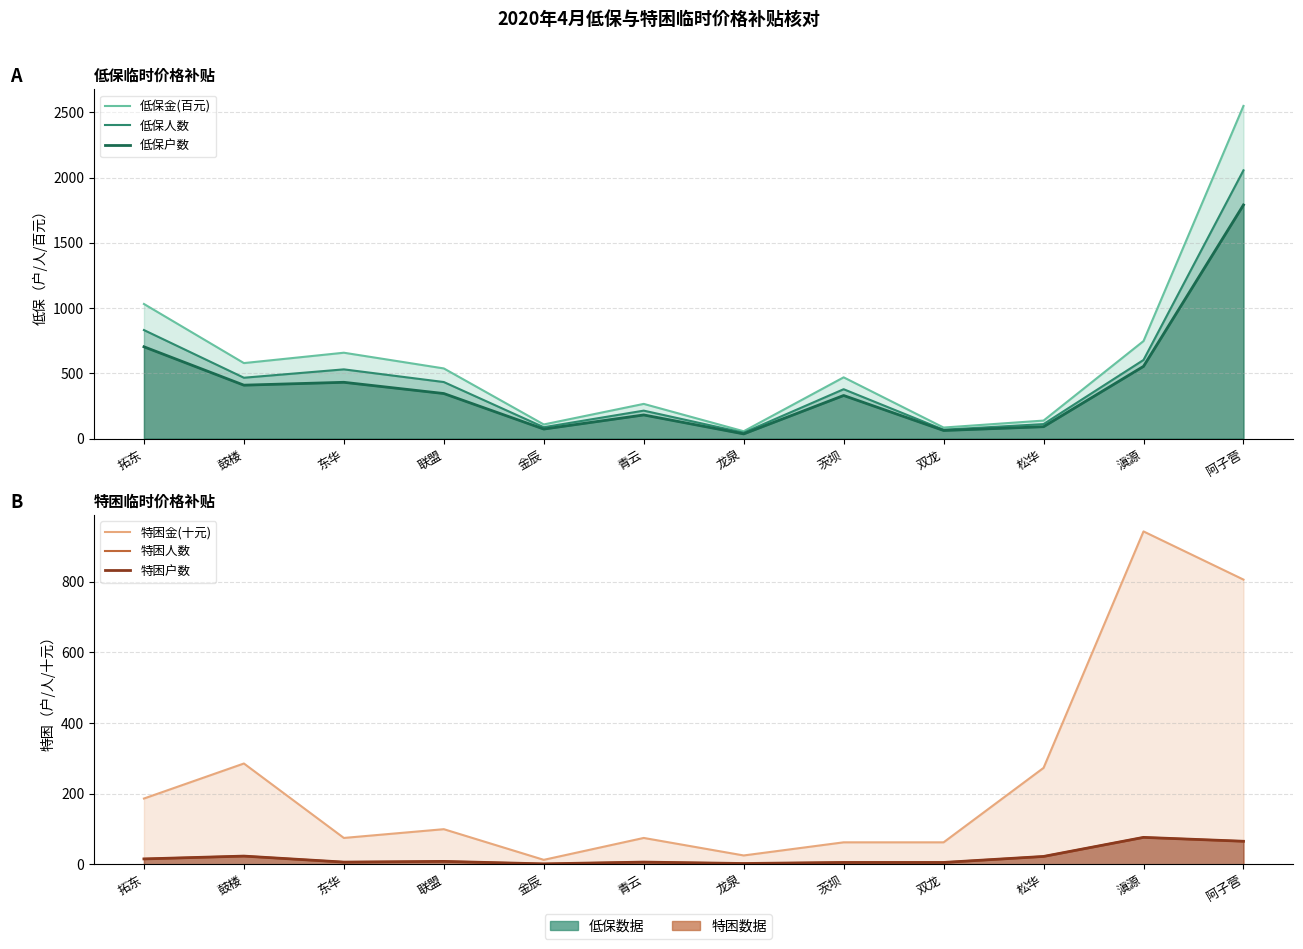

What is the greatest value displayed?

2548.2